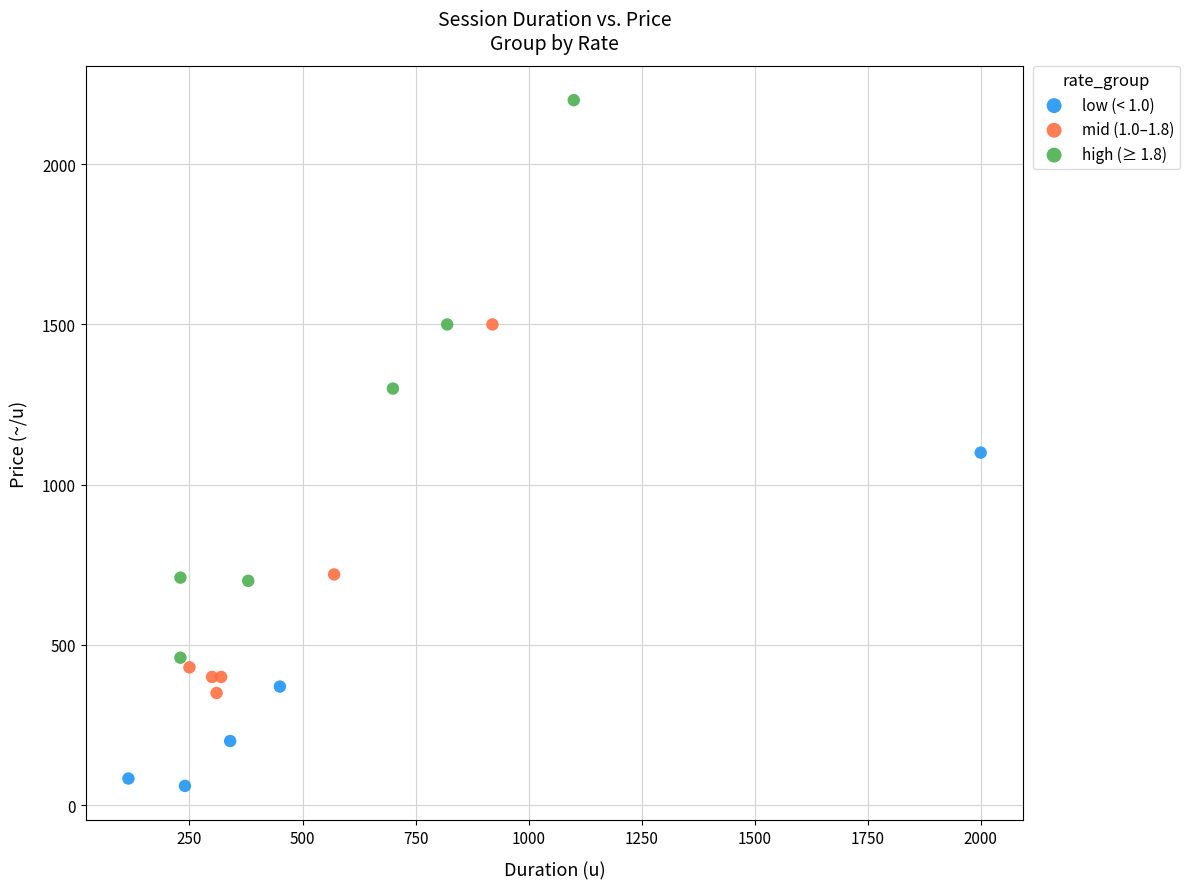

Which series has the widest spread of Y values?

high (≥ 1.8)